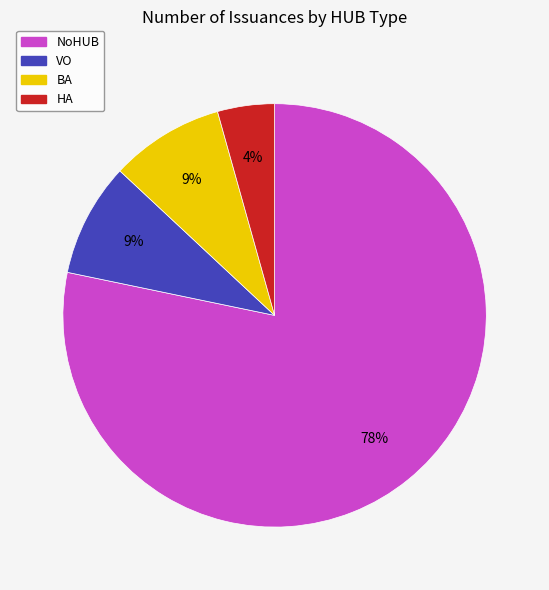

Do HA and VO together represent more than half of the pie?

No